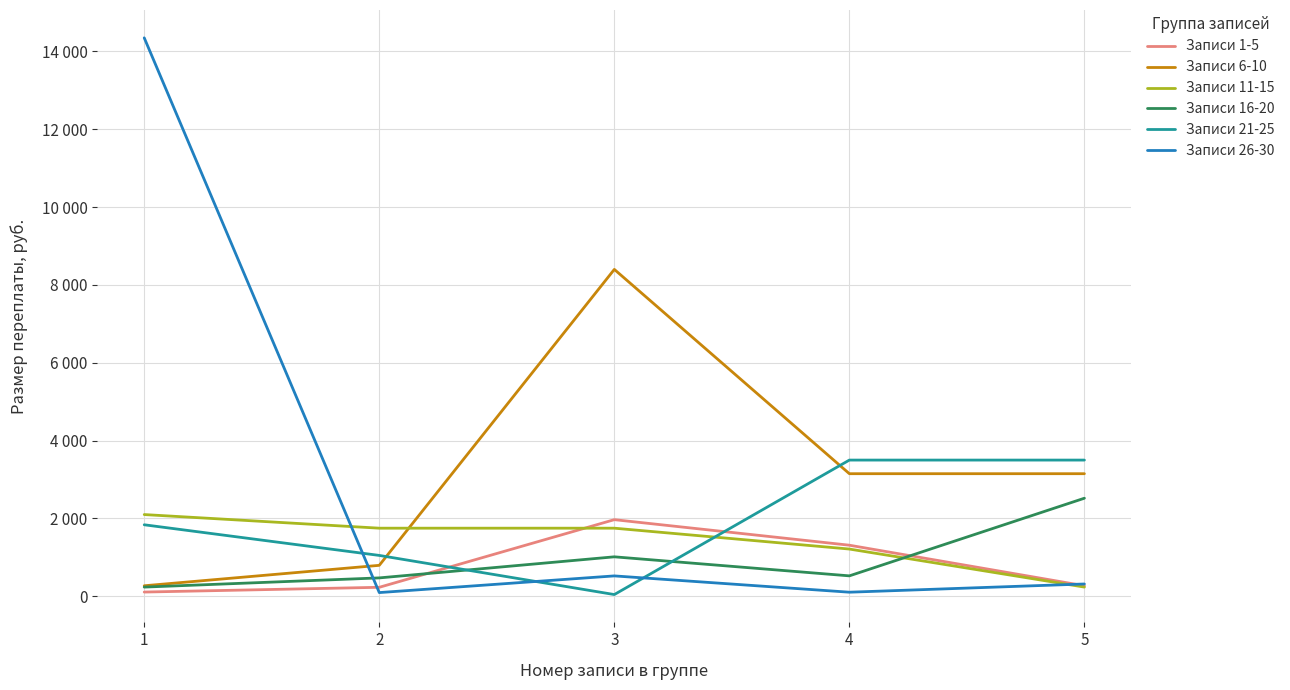

Does the chart have visible grid lines?

Yes